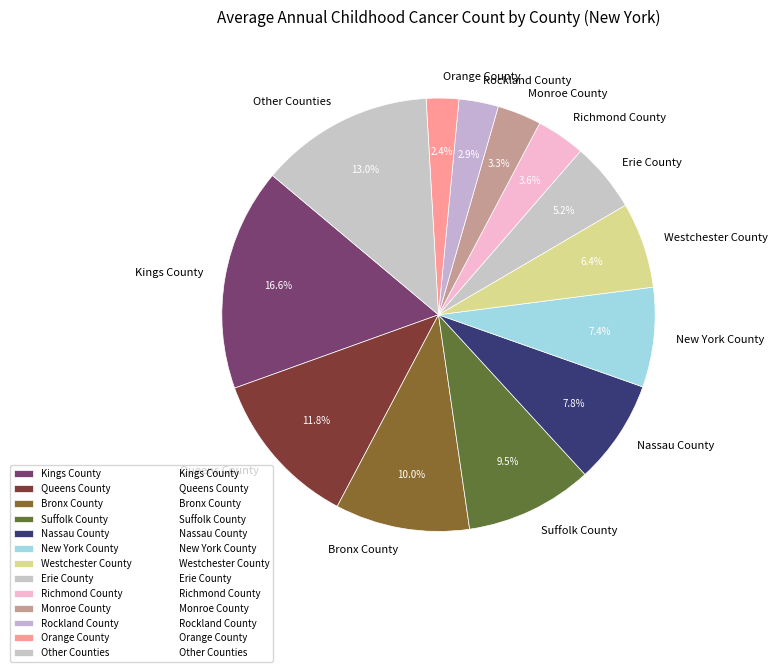

Between Monroe County and Nassau County, which is larger?

Nassau County